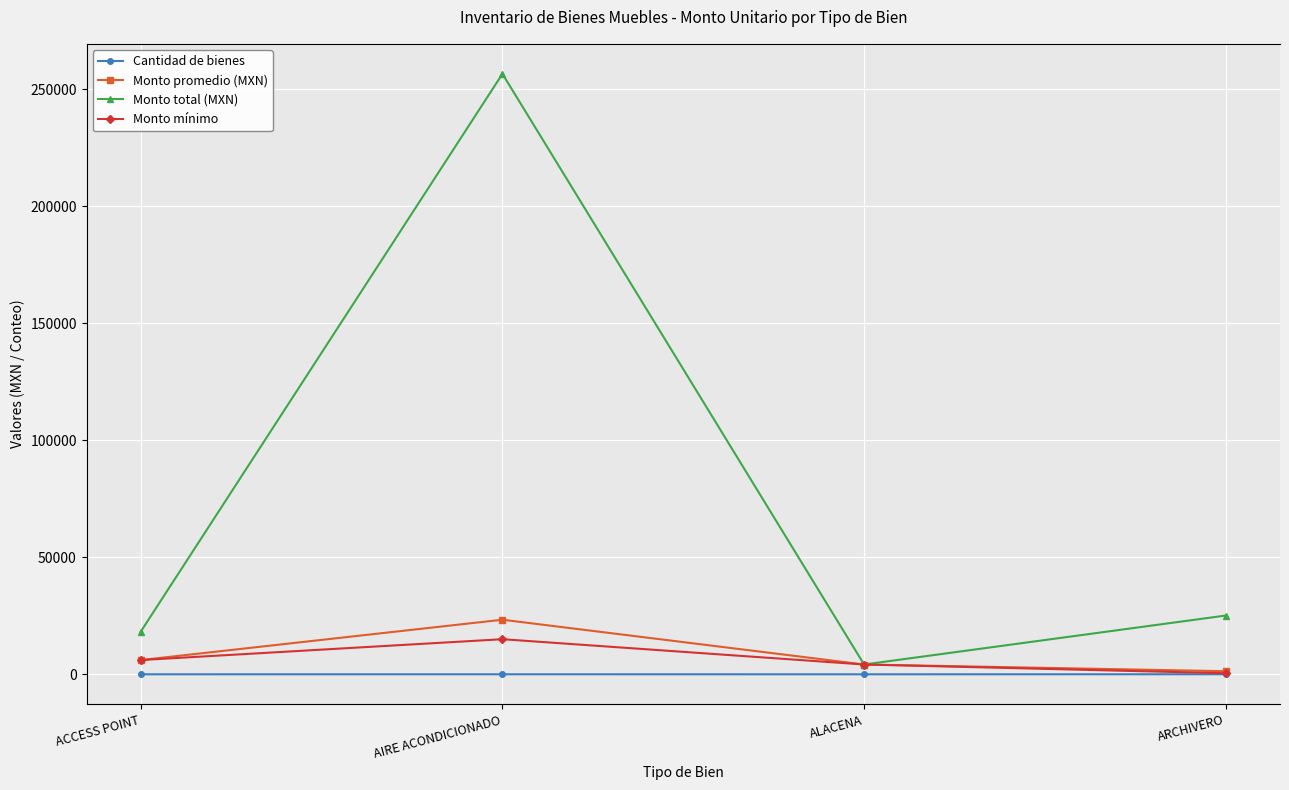

What is the minimum value shown in the chart?

1.0